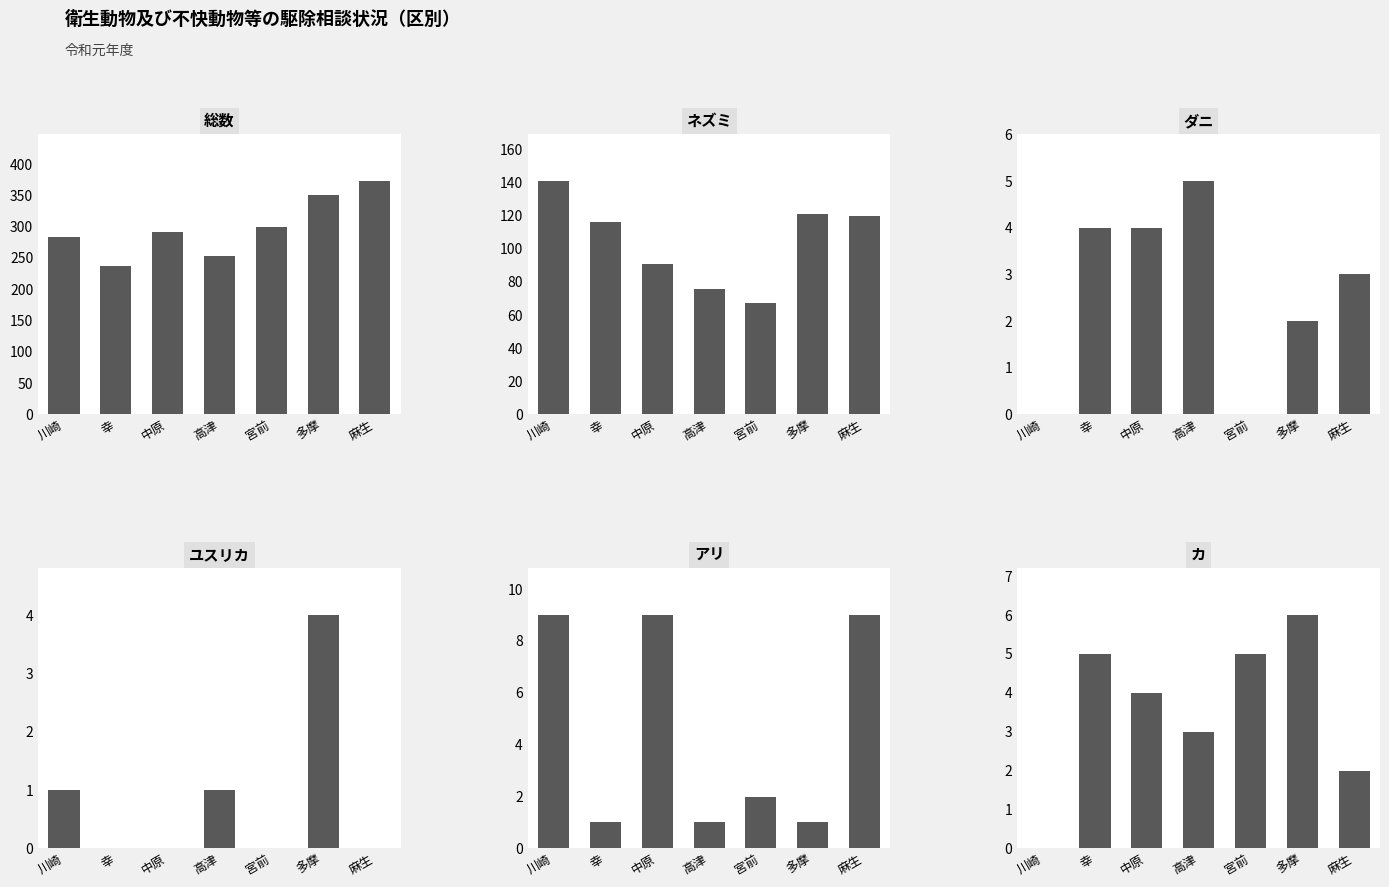

At which label does ユスリカ reach its minimum?

幸